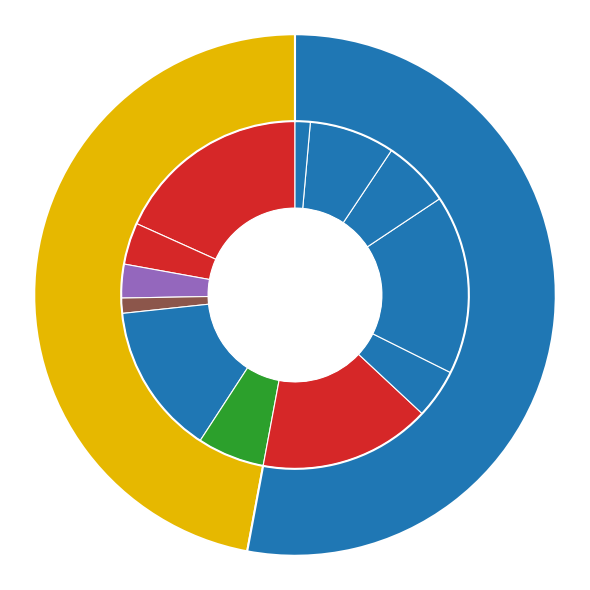

Approximately how many times larger is the value at Тефтели из печени с соусом compared to Маринованная свекла?

2.9